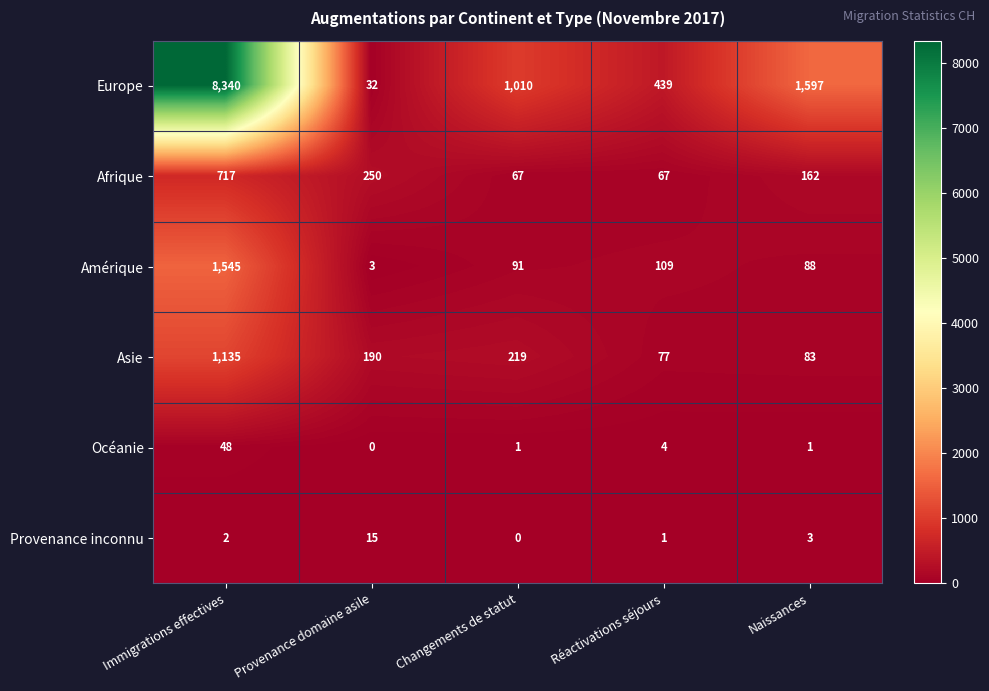

The value of Europe at Réactivations séjours is 173. True or false?

False